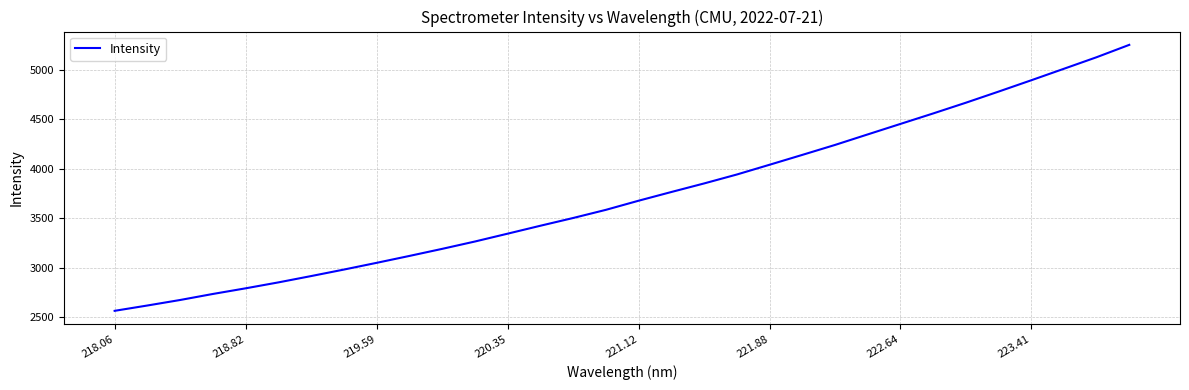

Reading right to left, transcribe all the data shown in this chart.

5251.6	5126.6	5009.8	4893.6	4779.1	4666.8	4558.4	4452.7	4346.7	4240.4	4139.9	4040.4	3941.7	3851.6	3765.1	3677.2	3585.0	3502.6	3424.4	3344.3	3265.0	3190.8	3119.4	3049.7	2981.7	2916.1	2852.1	2792.2	2735.2	2674.2	2618.5	2564.7